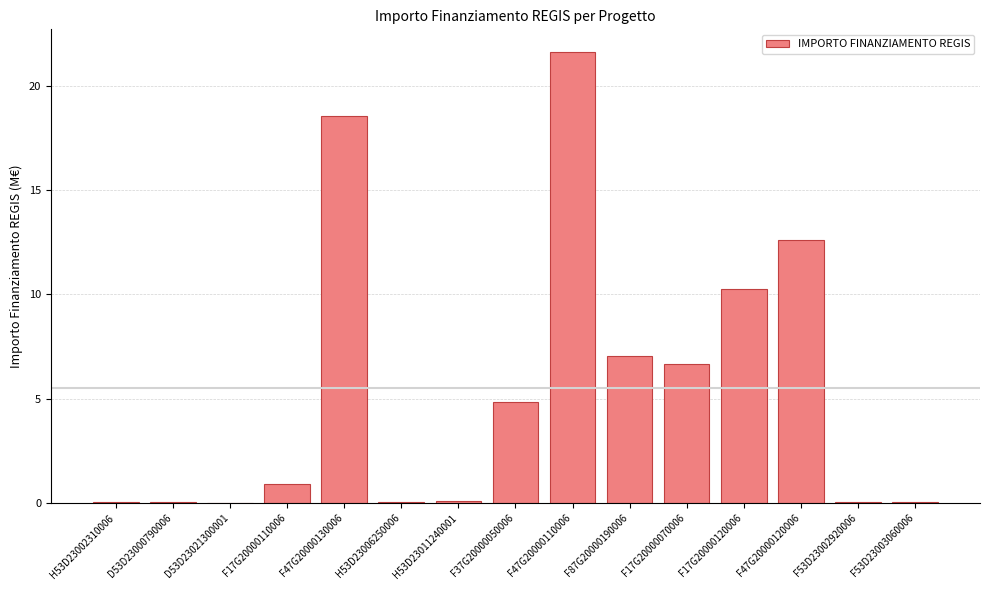

What is the change in value from F17G20000120006 to F47G20000120006?

+2.3